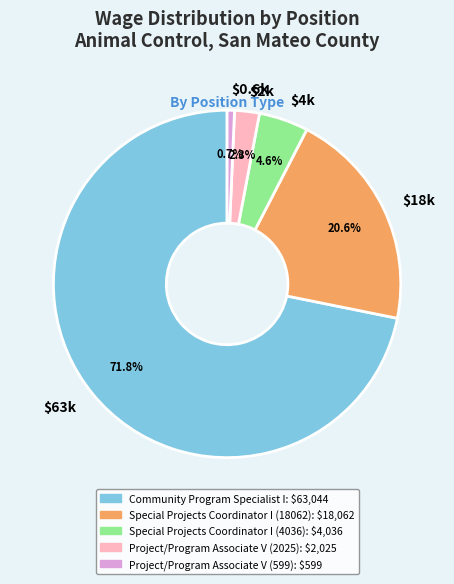

Which slice is the largest?

$63k